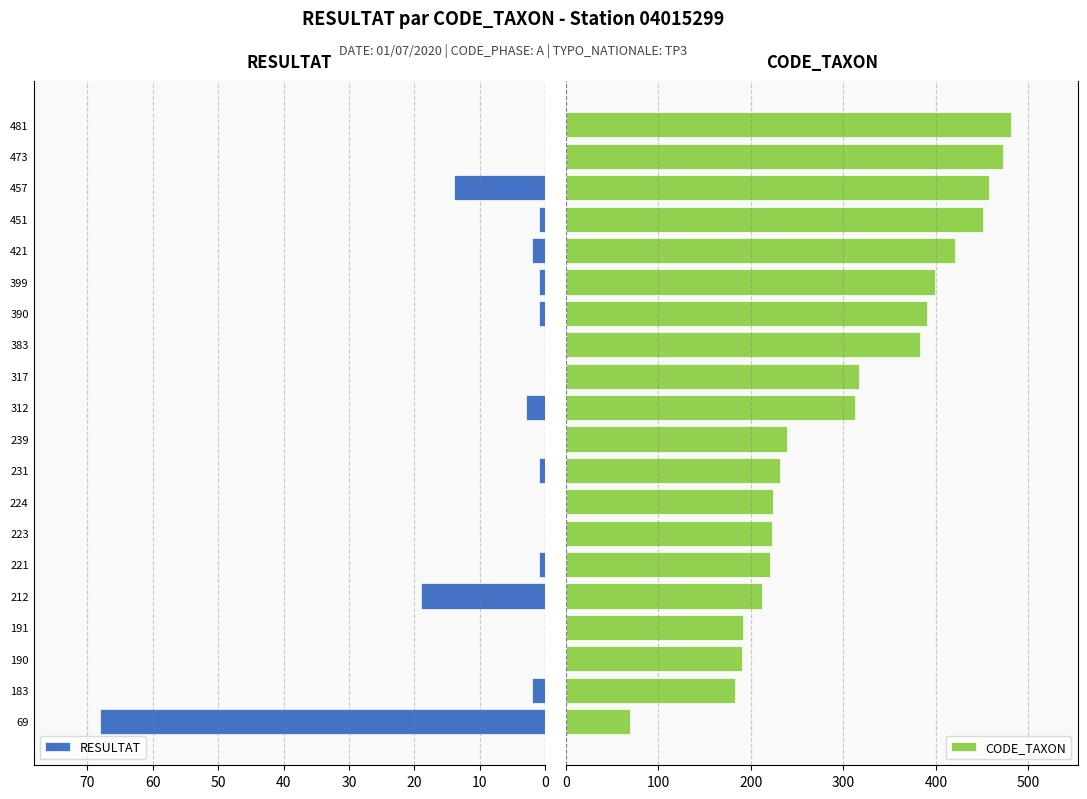

What are all the series names shown in the legend?

RESULTAT, CODE_TAXON